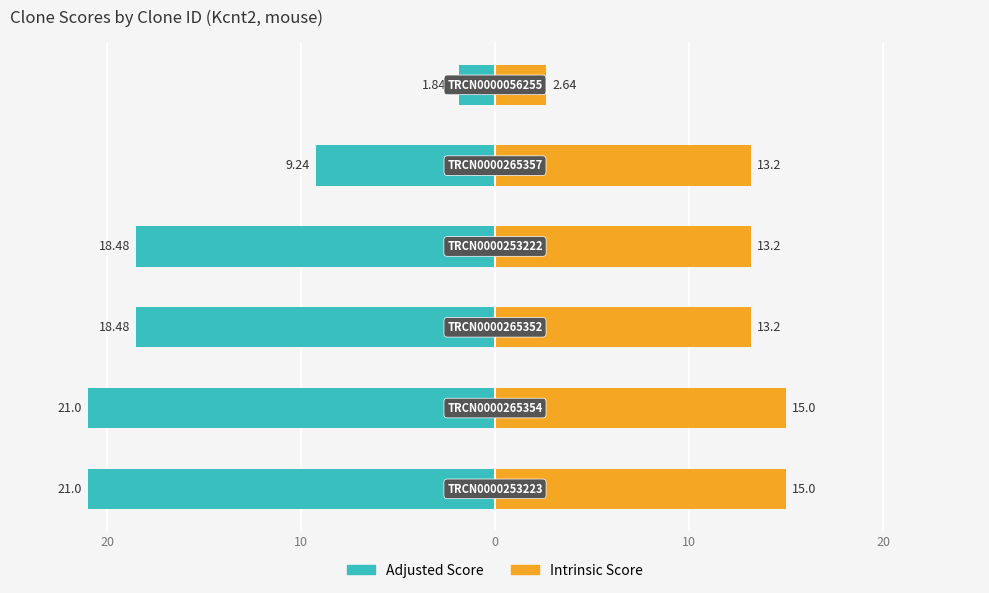

How many groups of bars are there?

6